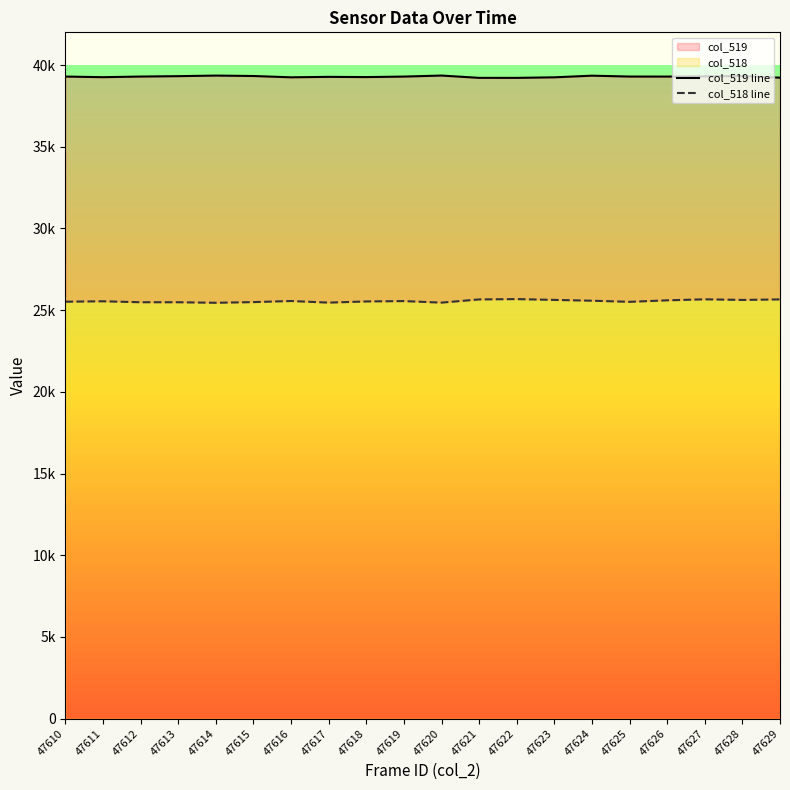

True or false: col_518 line has more than 2 interior local peaks.

True